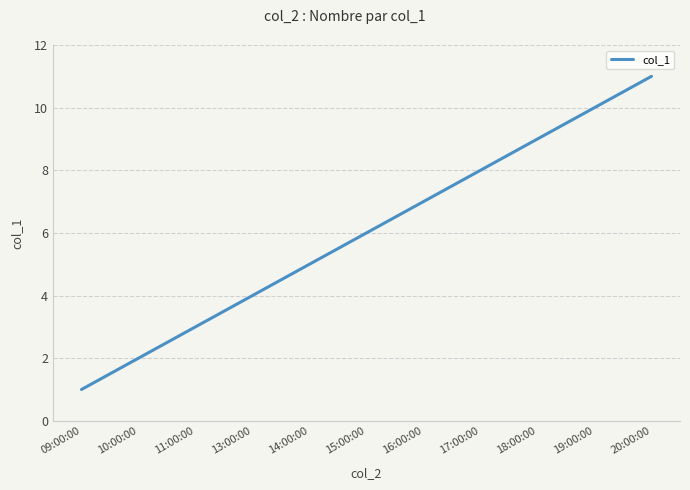

List the labels in order of value, largest first.

20:00:00, 19:00:00, 18:00:00, 17:00:00, 16:00:00, 15:00:00, 14:00:00, 13:00:00, 11:00:00, 10:00:00, 09:00:00